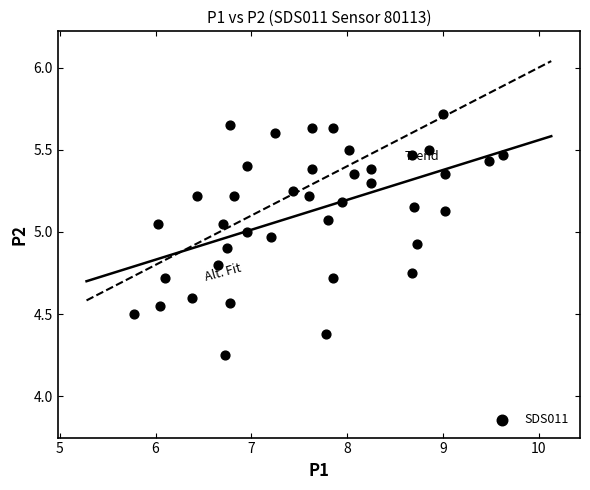

What is the range of X values (max minus min)?

3.9